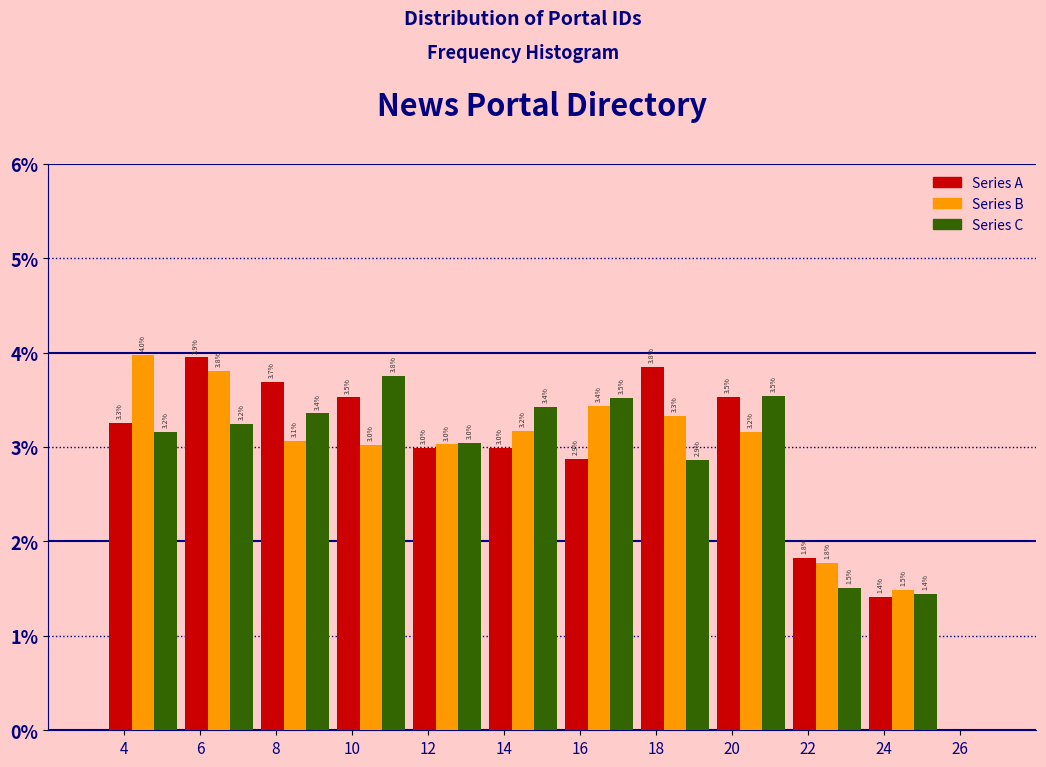

In the Series B series, which range on the x-axis has the tallest bar?

3.5 to 5.5